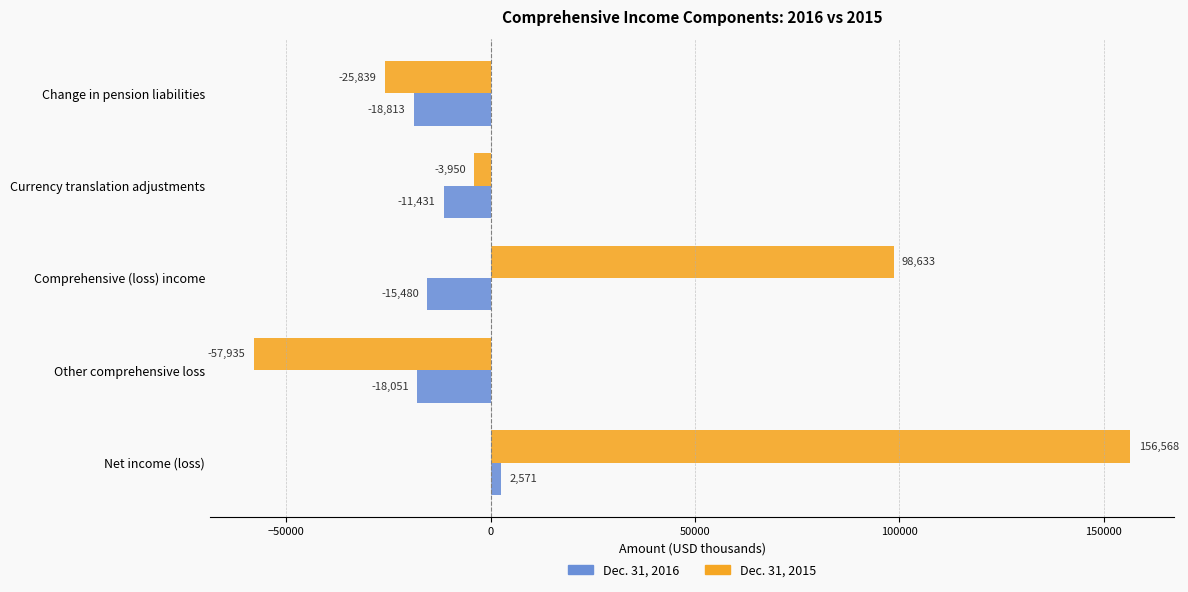

Which series has the widest spread of values?

Dec. 31, 2015